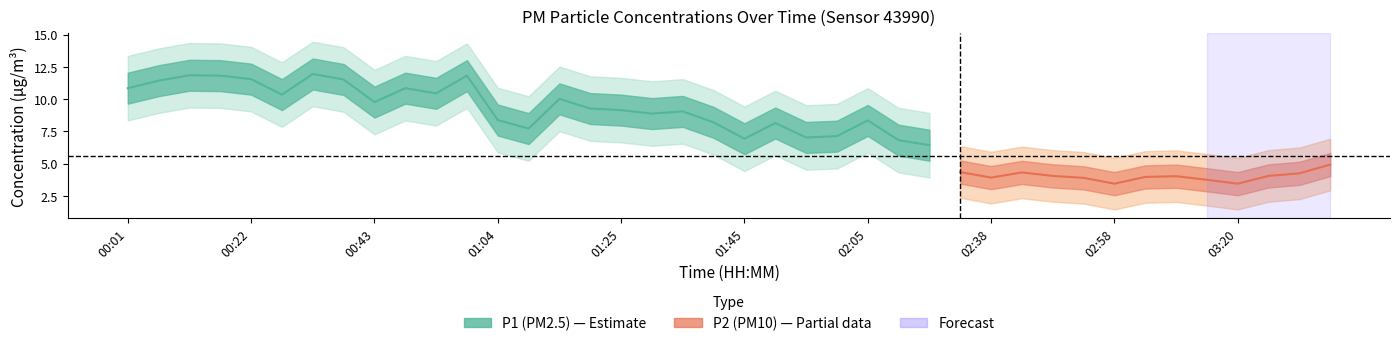

The P1 series shows 15.8 at 00:12. True or false?

False